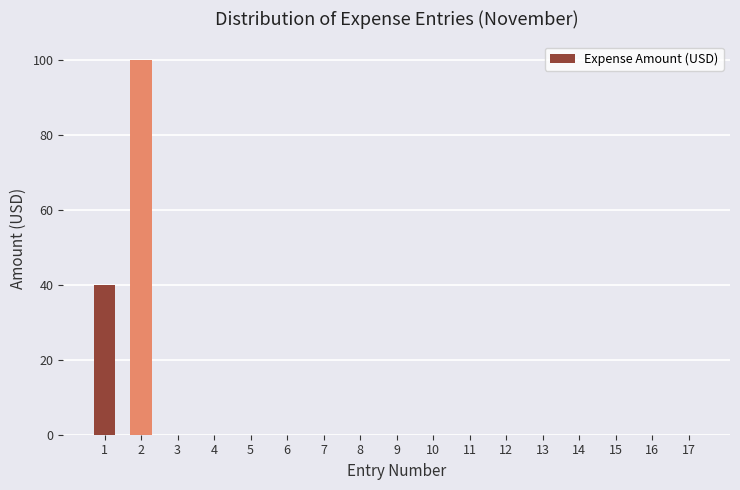

What is the change in value from 1 to 12?

-39.9